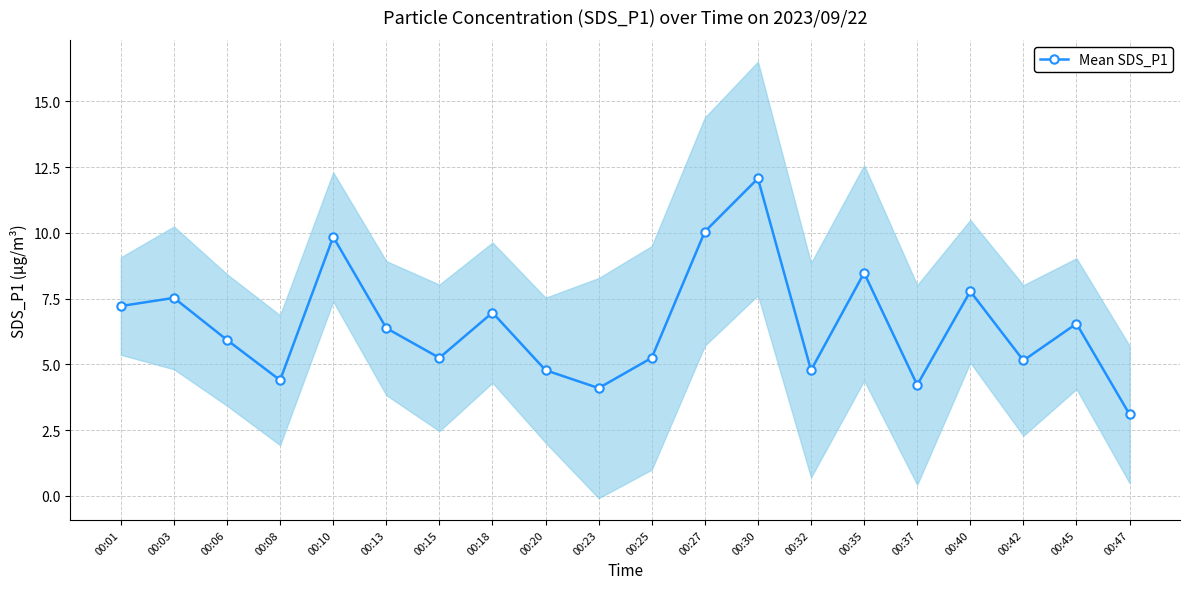

Is it true that the value at 00:06 is 5.9?

True